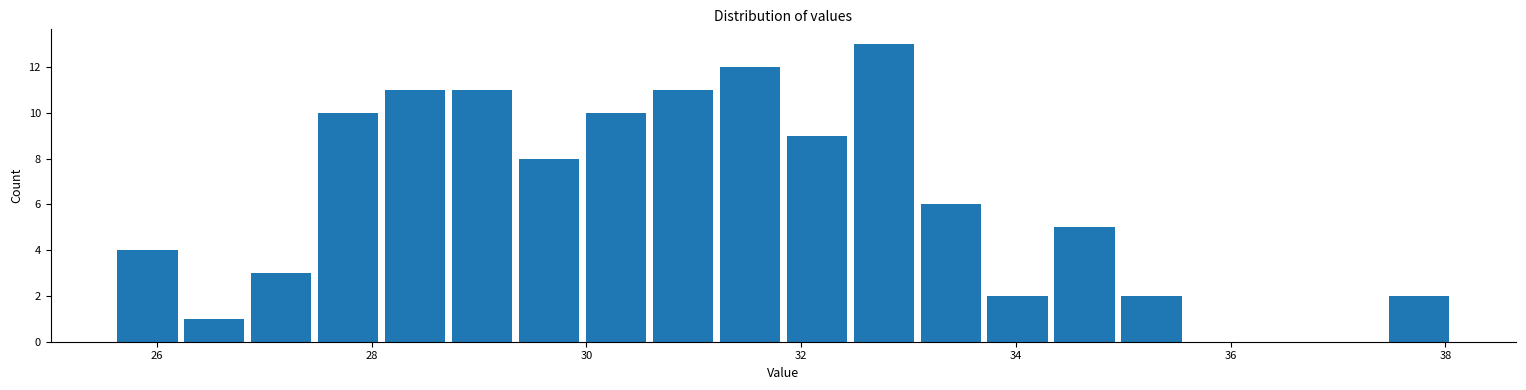

Around what value on the x-axis is the tallest bar? Give the approximate position of its centre, as read against the axis.

32.8